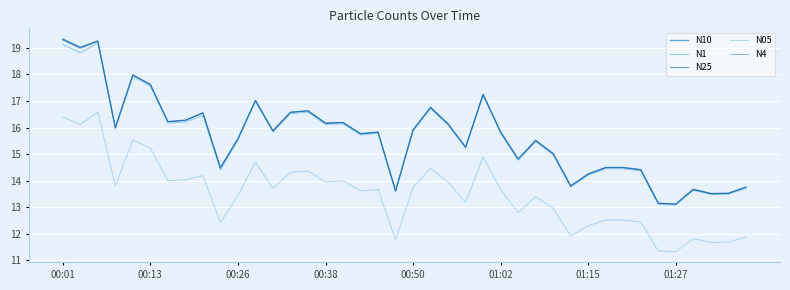

What is the average value of the N10 series?

15.7